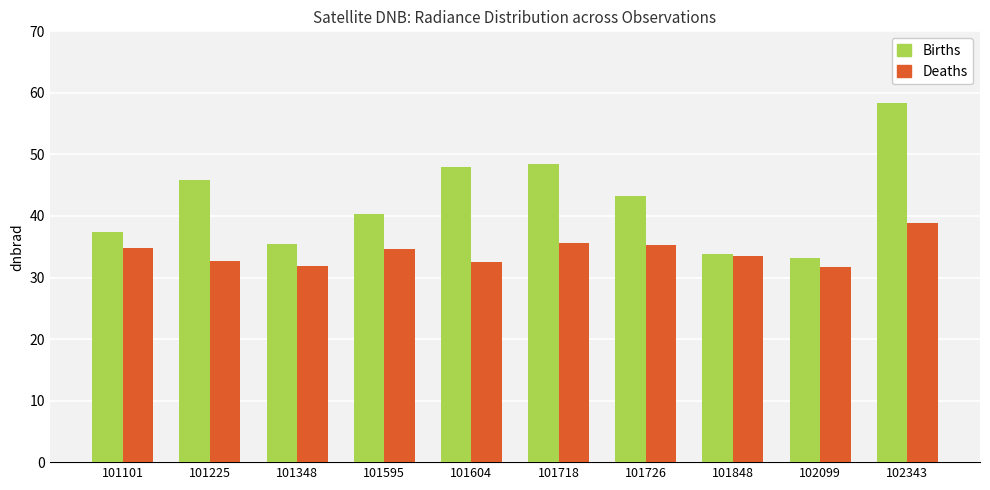

What is the value of the Births bar at the 3rd from the left?

35.4